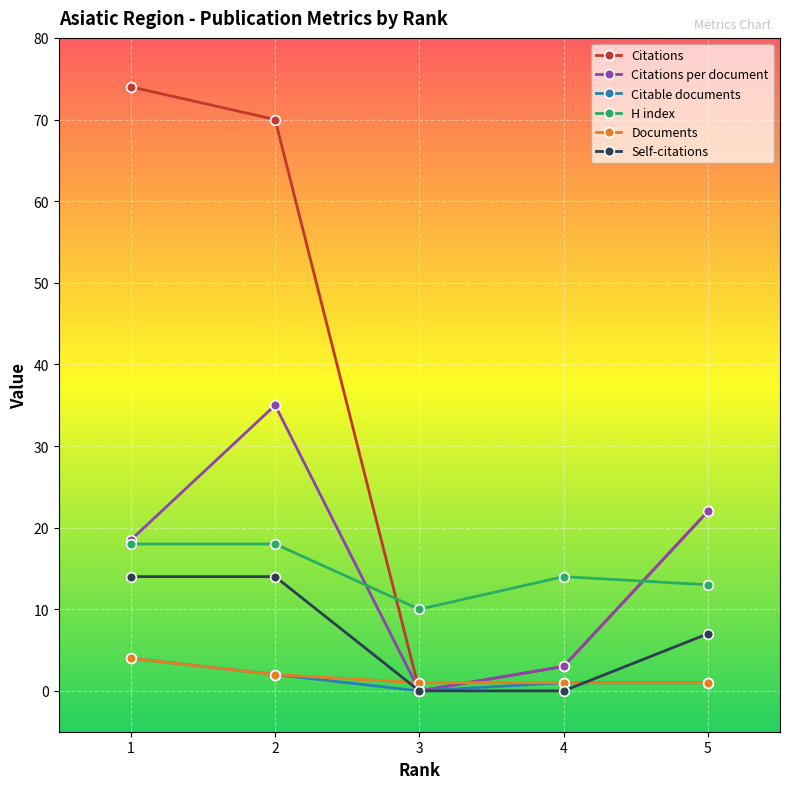

Is the value of Documents at 4 greater than the value of Citations at 4?

No